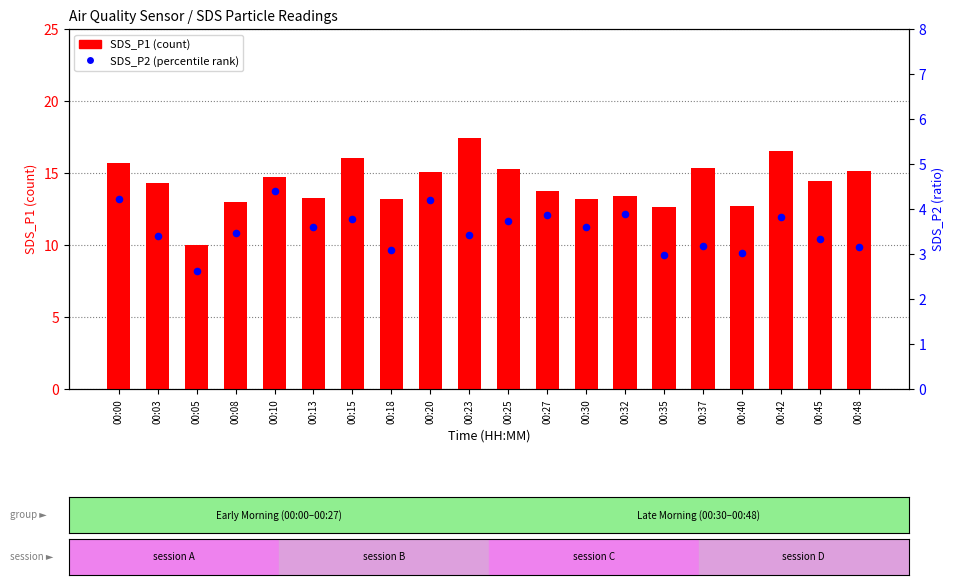

Is the value of SDS_P1 at 00:13 greater than the value of SDS_P2 at 00:30?

Yes